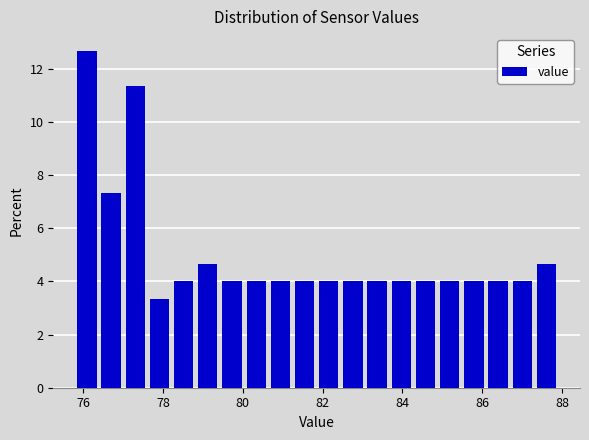

Around what value on the x-axis is the tallest bar? Give the approximate position of its centre, as read against the axis.

76.0